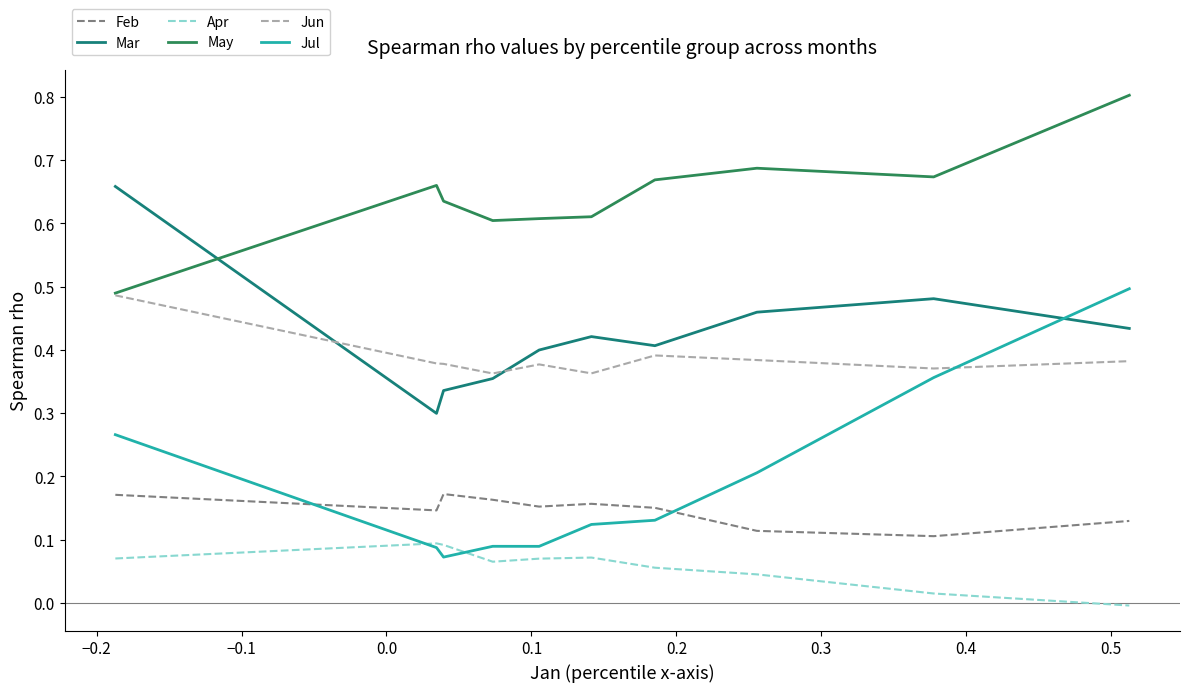

True or false: Feb and May cross at least once.

False